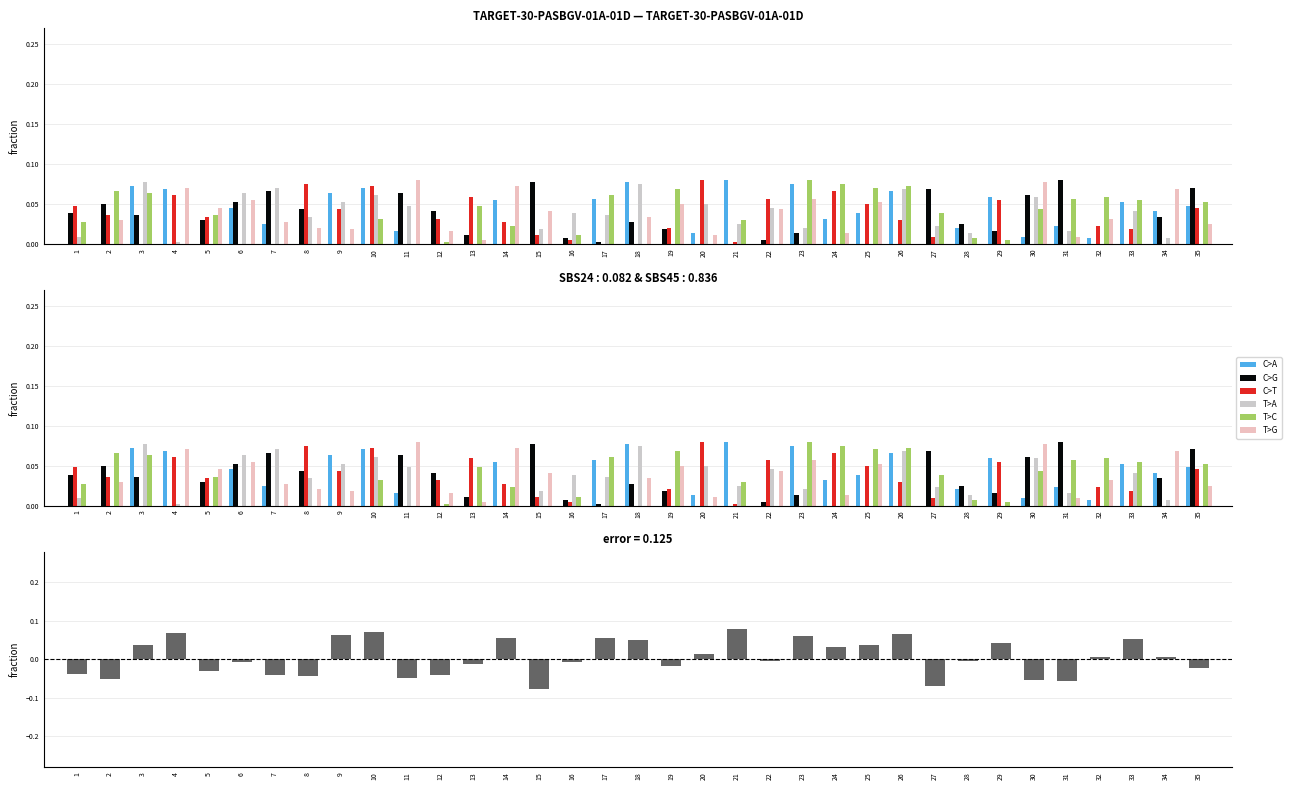

How many positive values does the C>A series have?

24